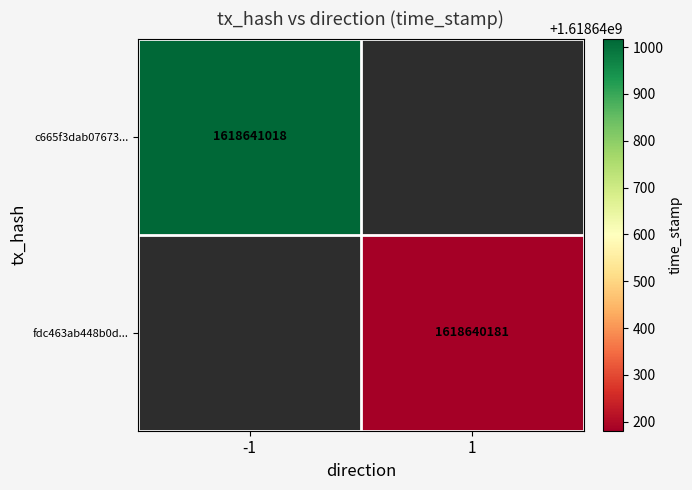

What is the spread (max minus min) of values at direction?

2